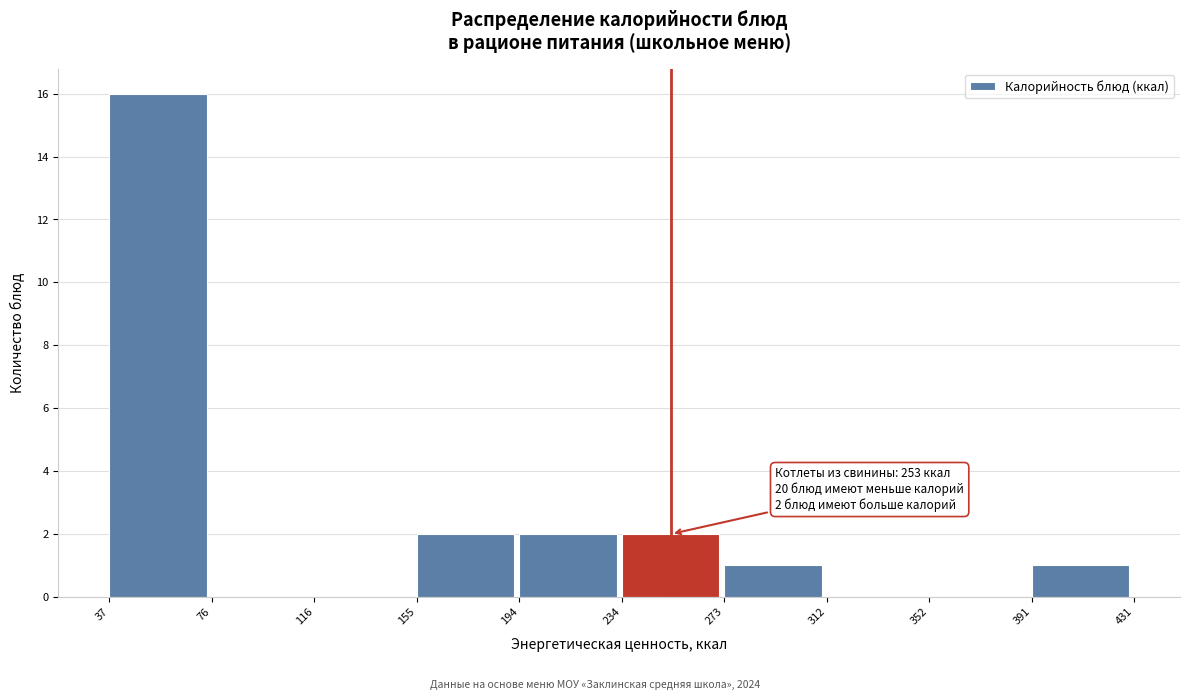

Over which range of the x-axis is the bar tallest?

37 to 76